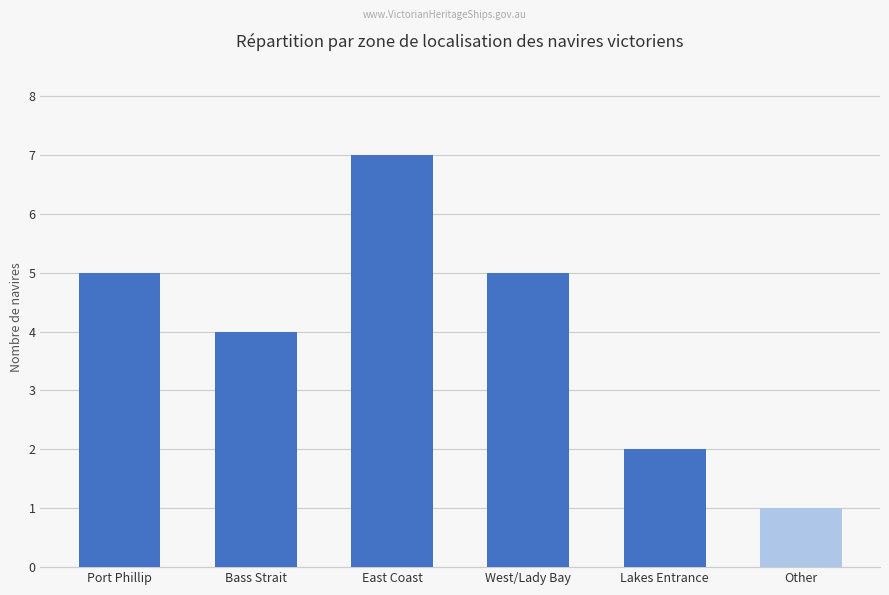

Reading left to right, list all the values displayed in this chart.

5	4	7	5	2	1